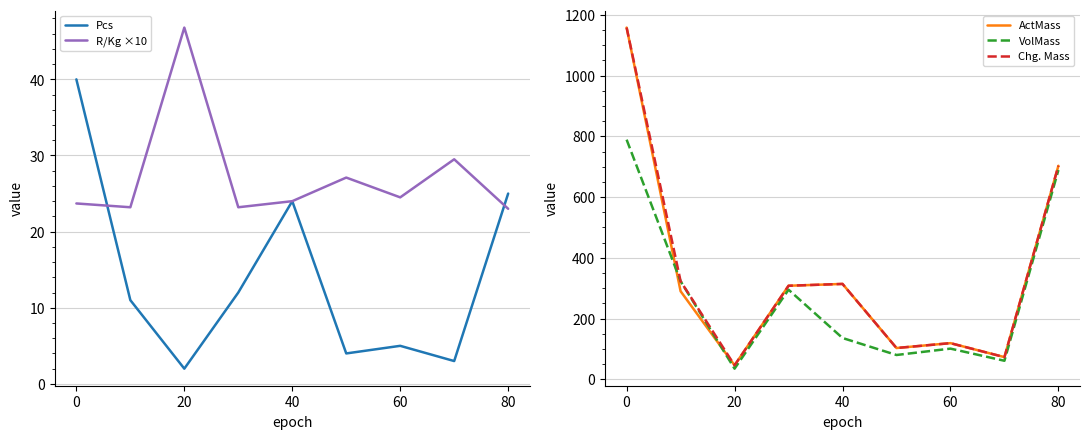

True or false: ActMass has a value of 103.0 at 5.

True